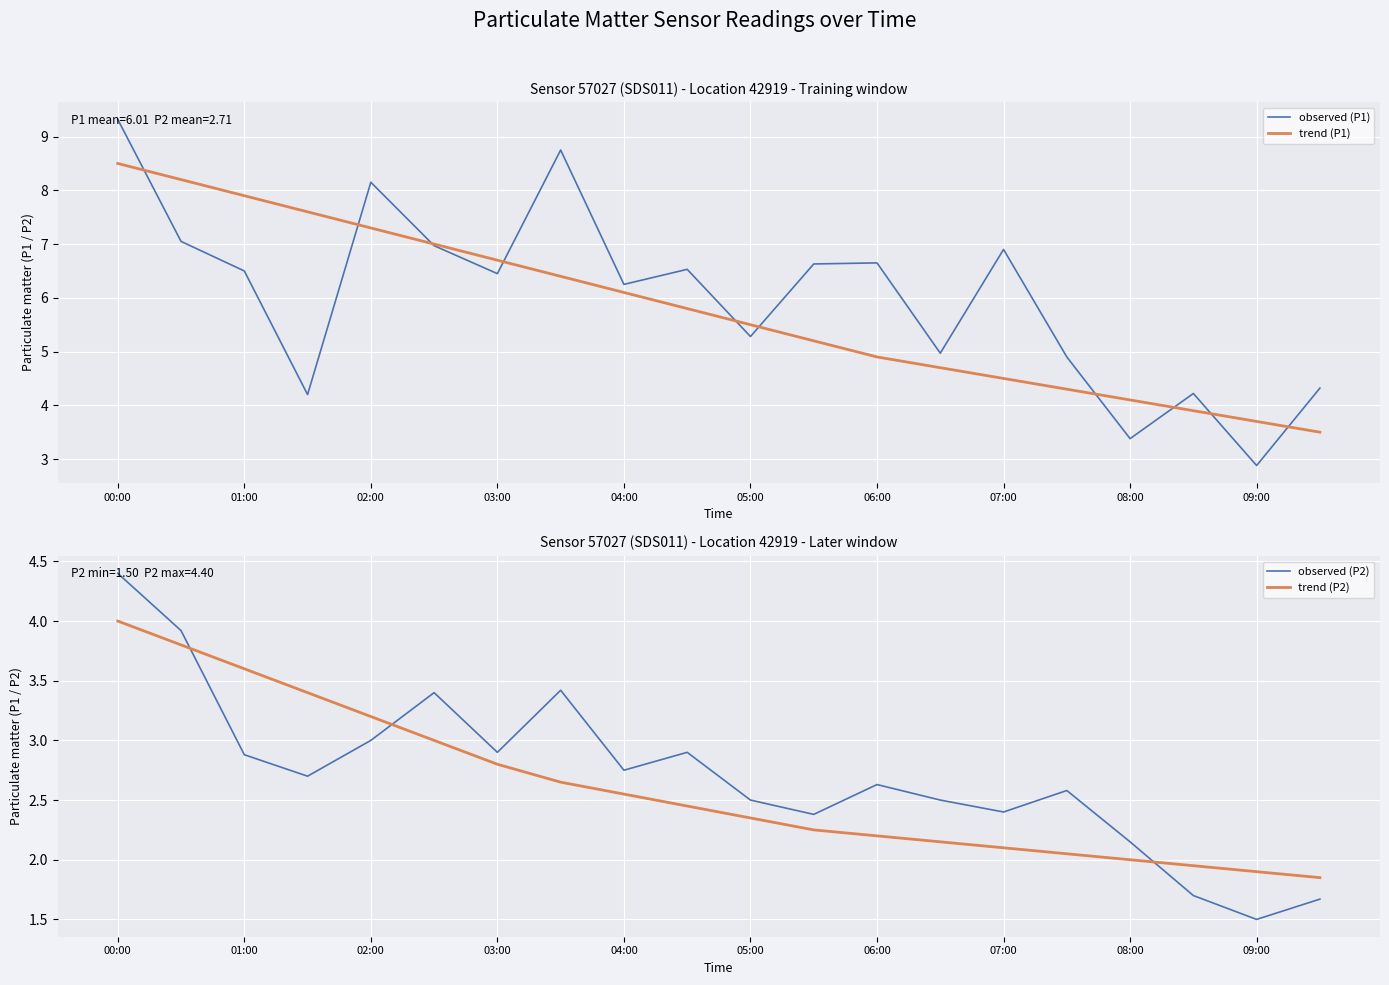

How many series are shown in this chart?

4